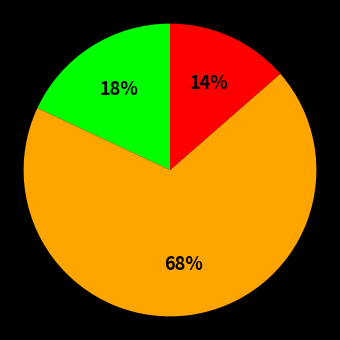

Does any single category account for the majority?

Yes